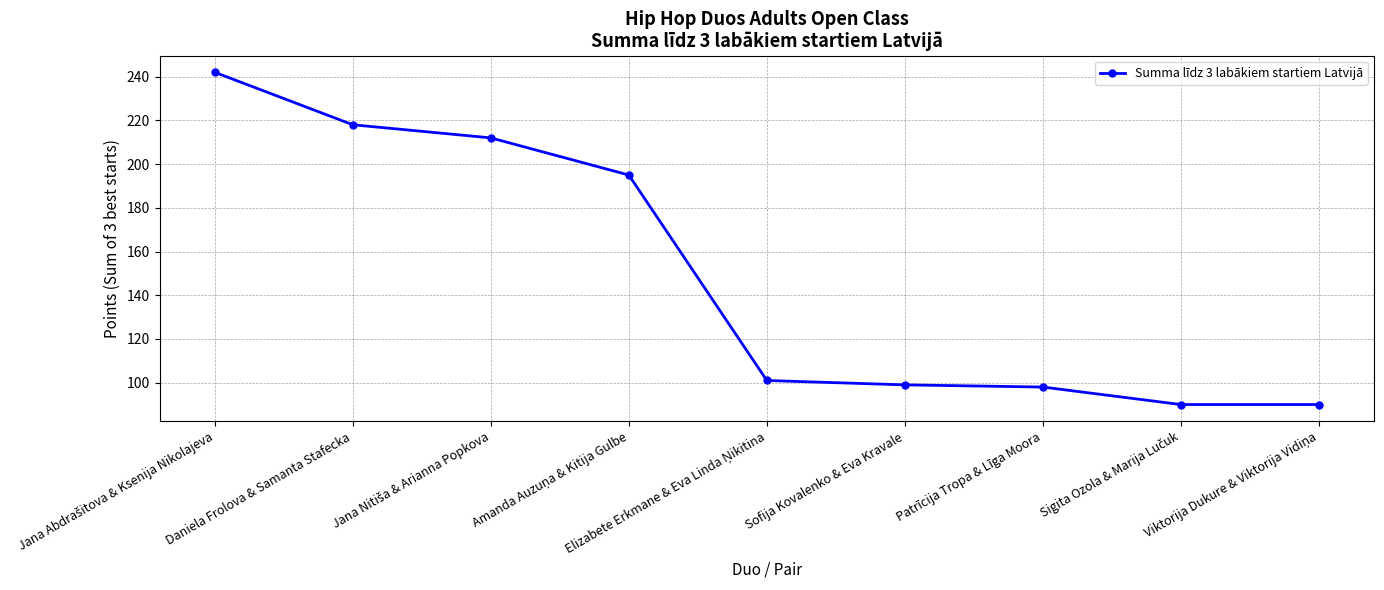

The chart shows a value of 148 at Patrīcija Tropa & Līga Moora. True or false?

False